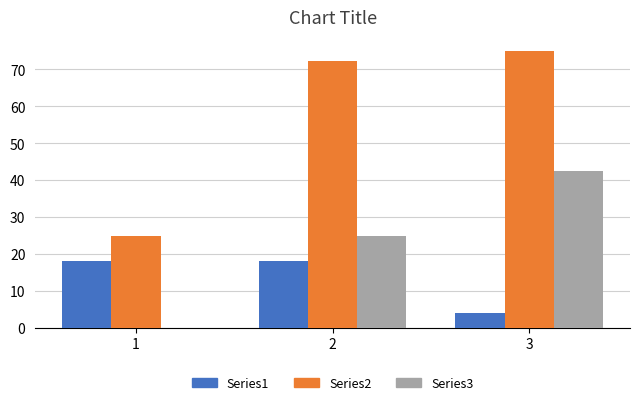

Which series has the largest total across all categories?

Series2